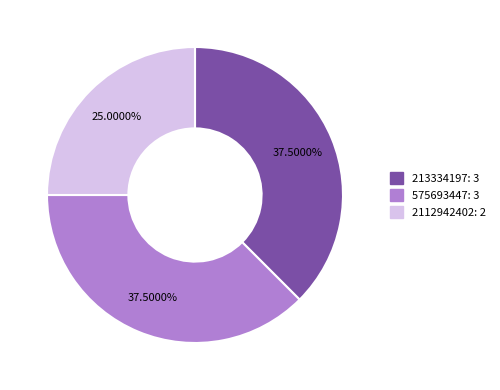

Is the sum of 213334197 and 2112942402 greater than half?

Yes